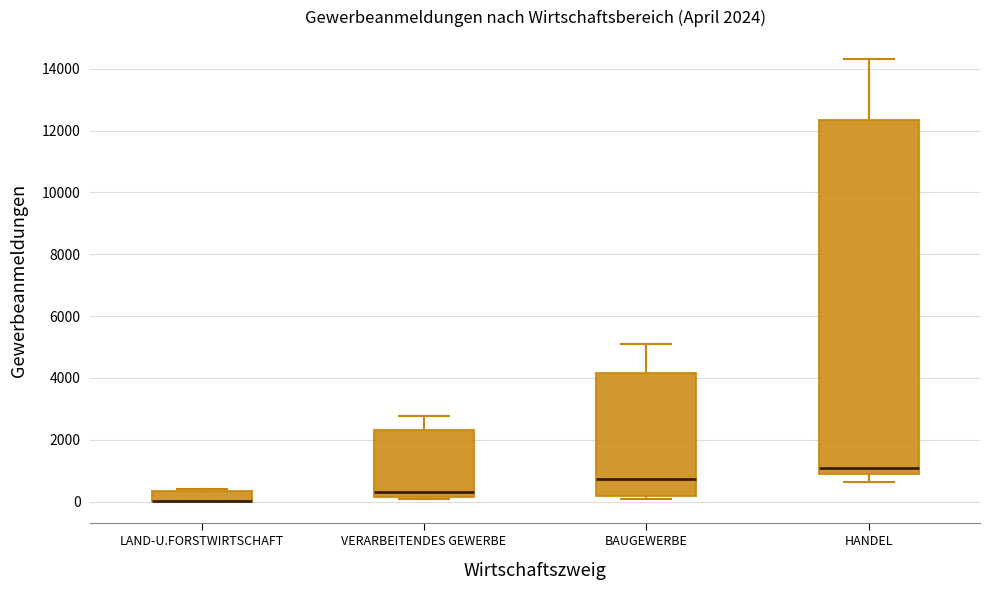

Comparing the boxes themselves (not the whiskers), which one is the tallest?

HANDEL